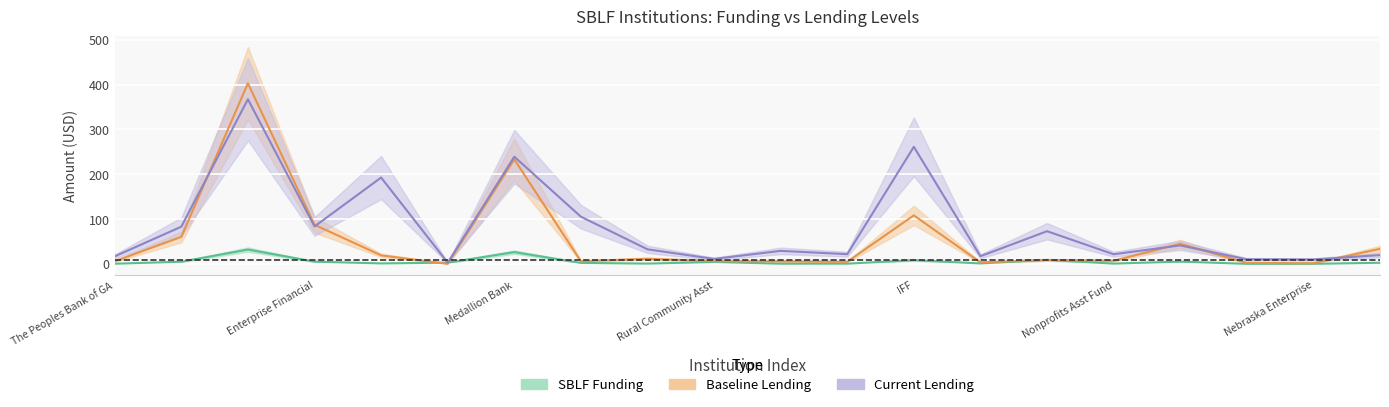

What is the greatest value displayed?

403.0